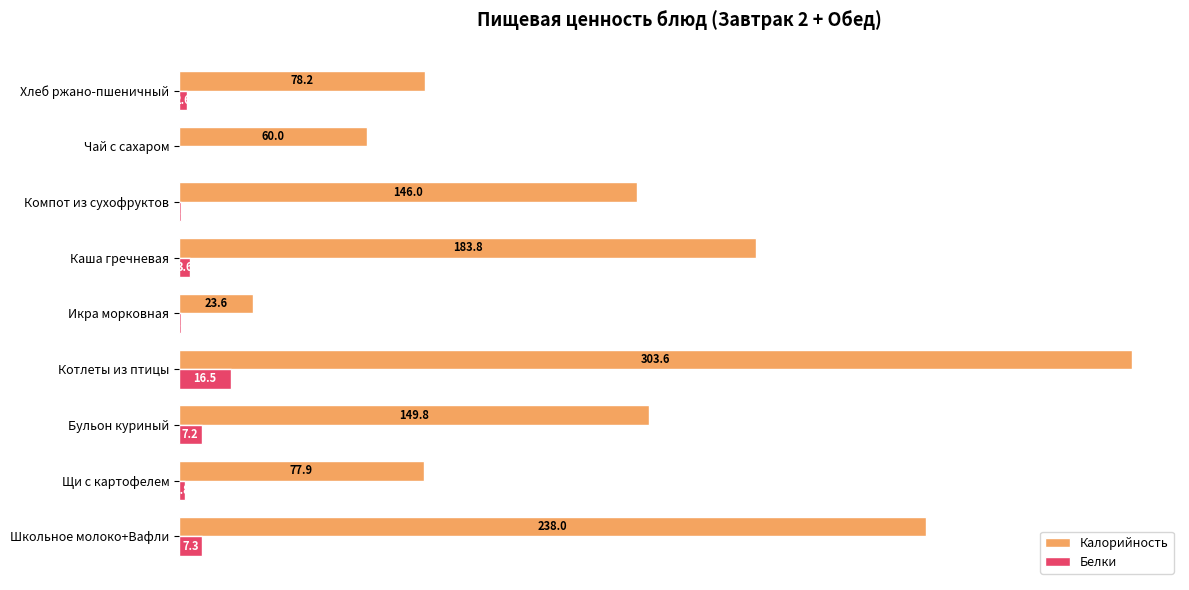

The value of Калорийность at Хлеб ржано-пшеничный is 41.9. True or false?

False